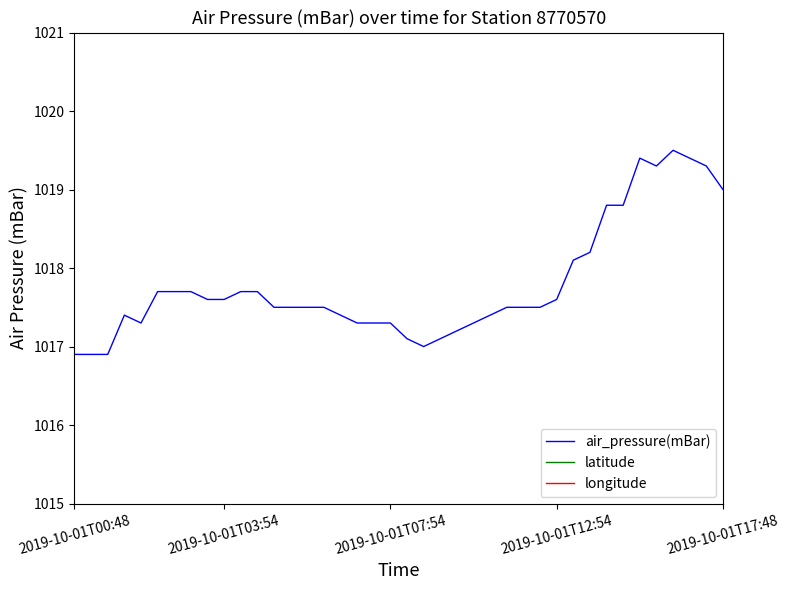

Between 11 and 18, which series saw the biggest shift?

air_pressure(mBar)